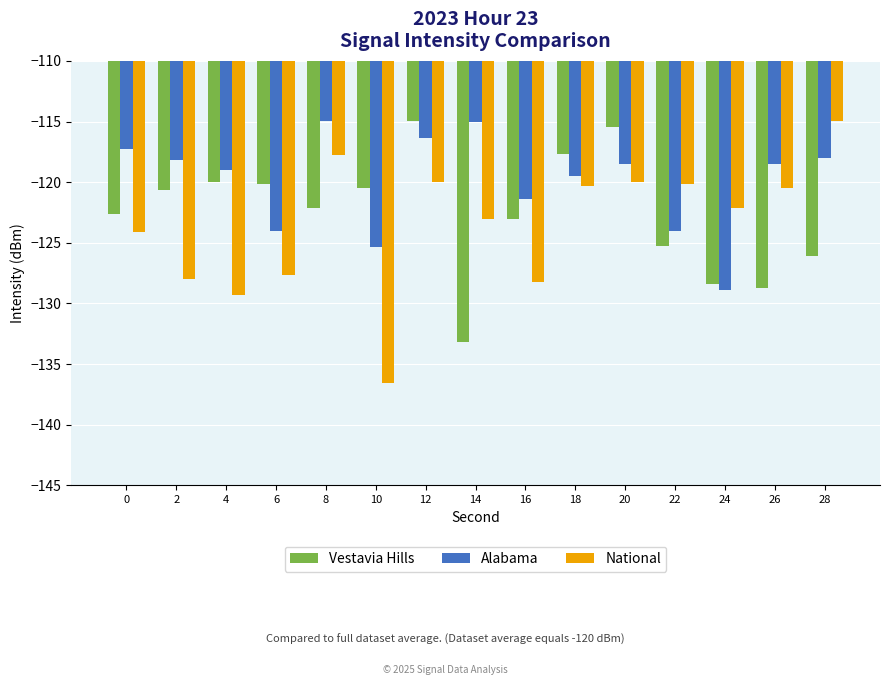

What is the value of the Alabama bar at the 3rd from the left?

-119.0